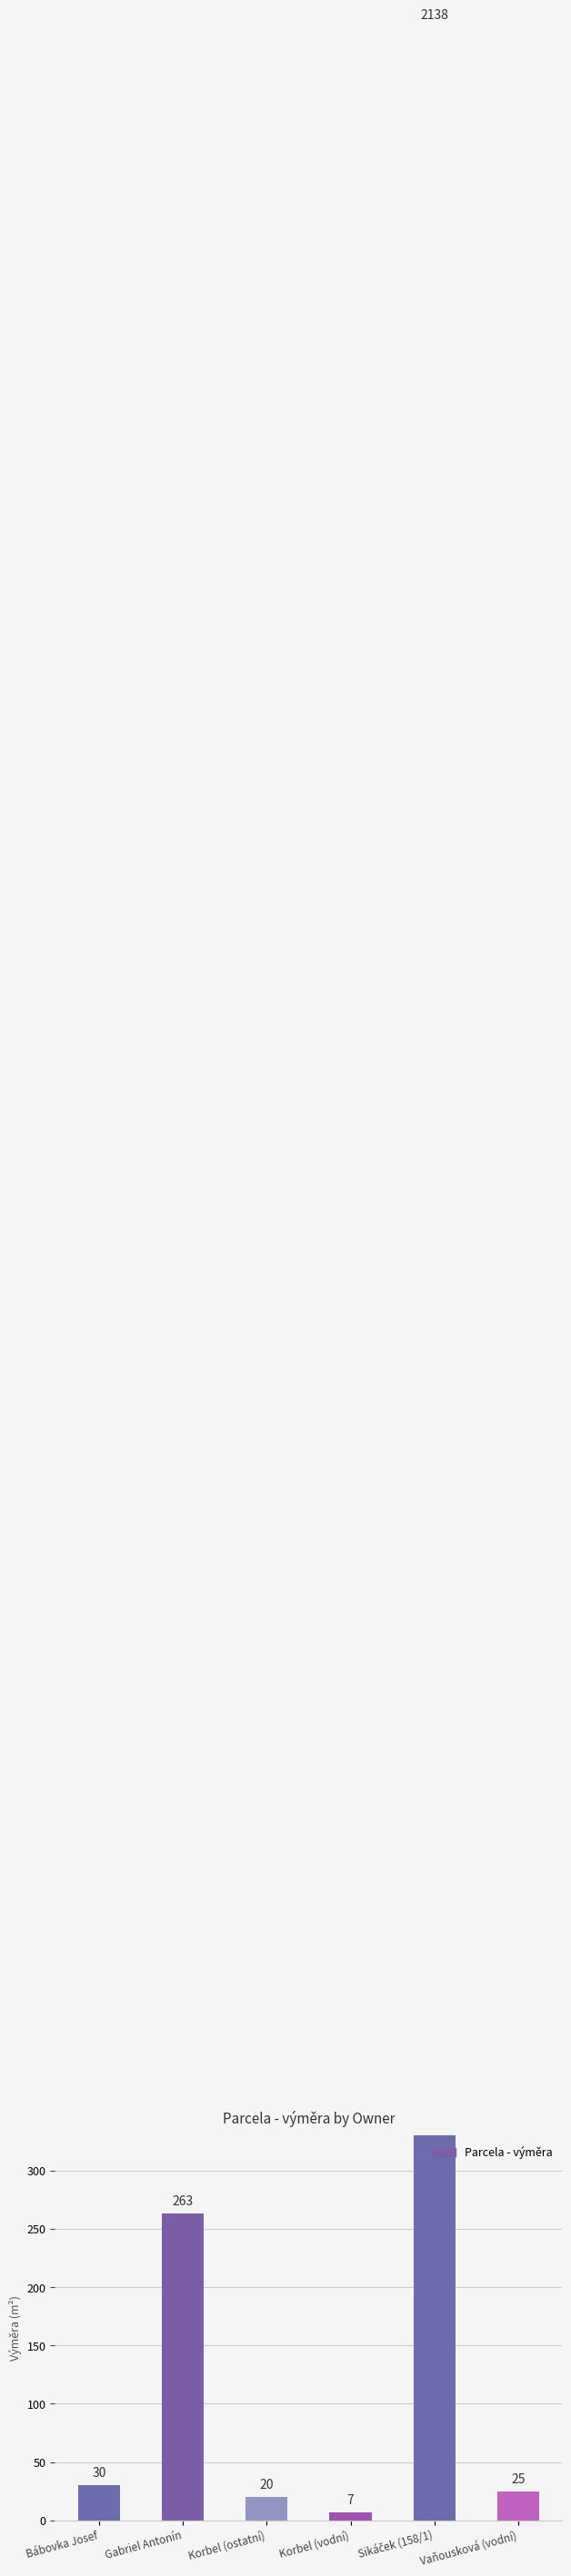

Reading left to right, transcribe all the data shown in this chart.

Bábovka Josef=30	Gabriel Antonín=263	Korbel (ostatní)=20	Korbel (vodní)=7	Sikáček (158/1)=2138	Vaňousková (vodní)=25